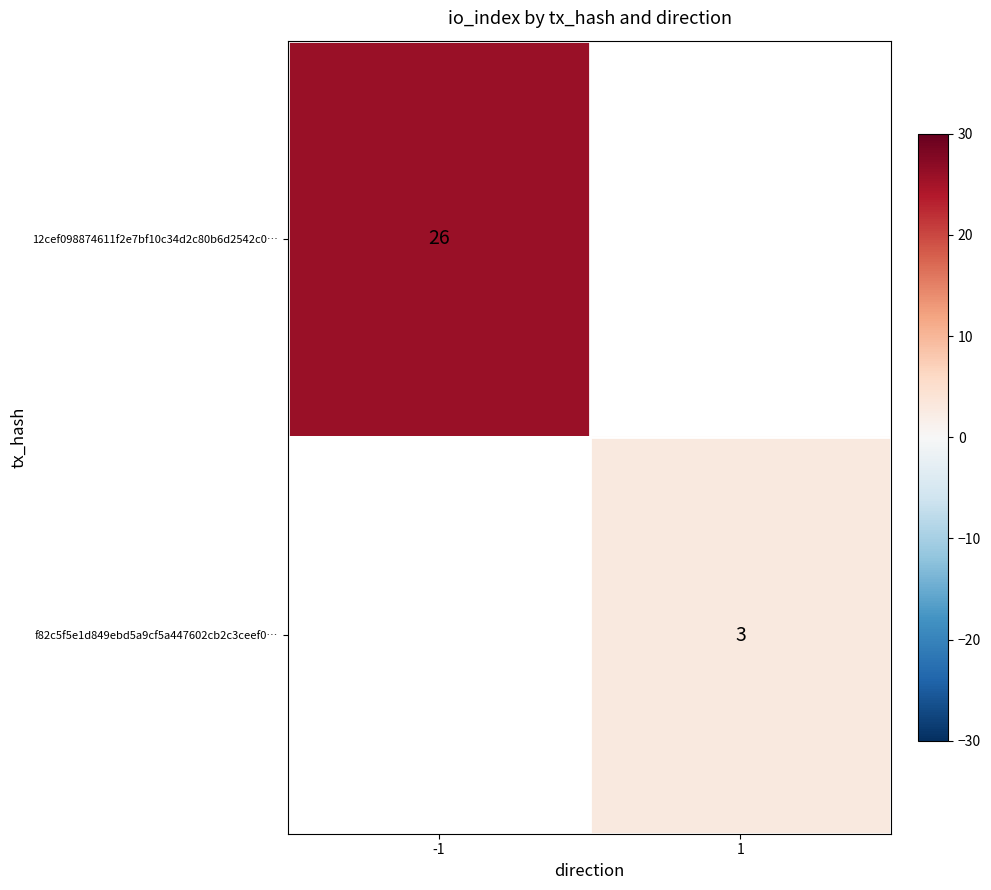

The value of 12cef098874611f2e7bf10c34d2c80b6d2542c0… at -1 is 13. True or false?

False